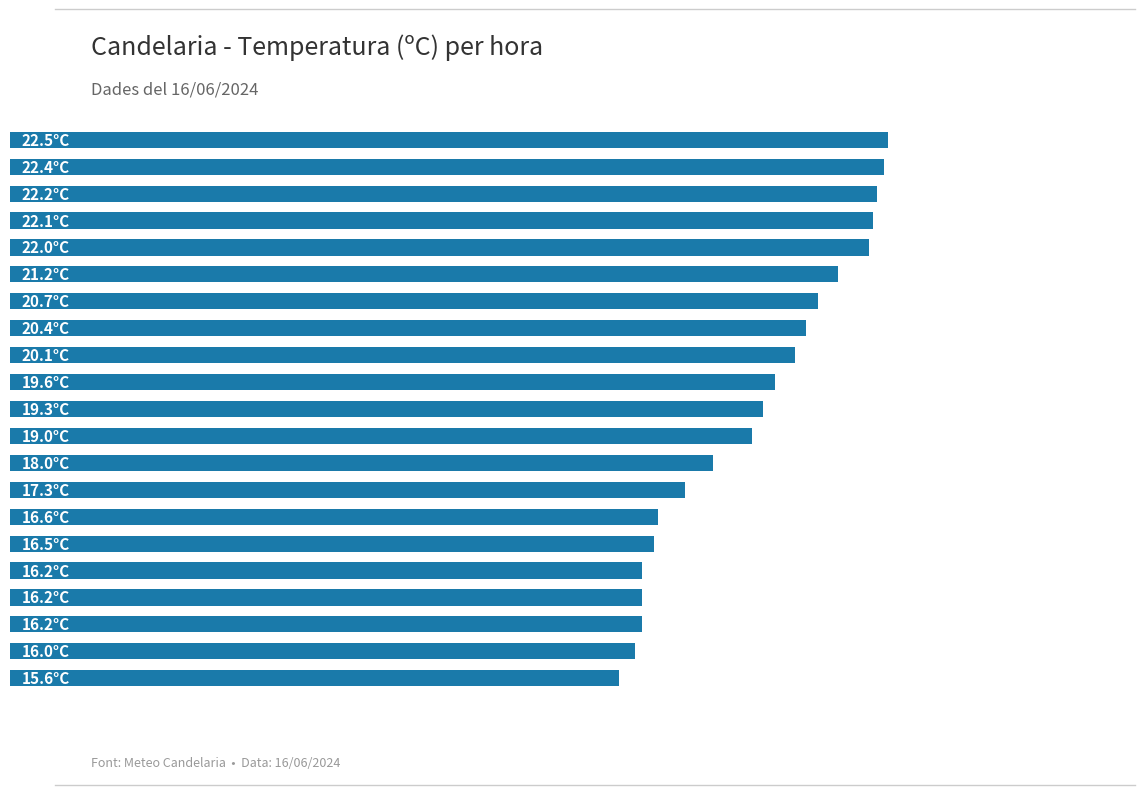

How many bars are there in total?

21